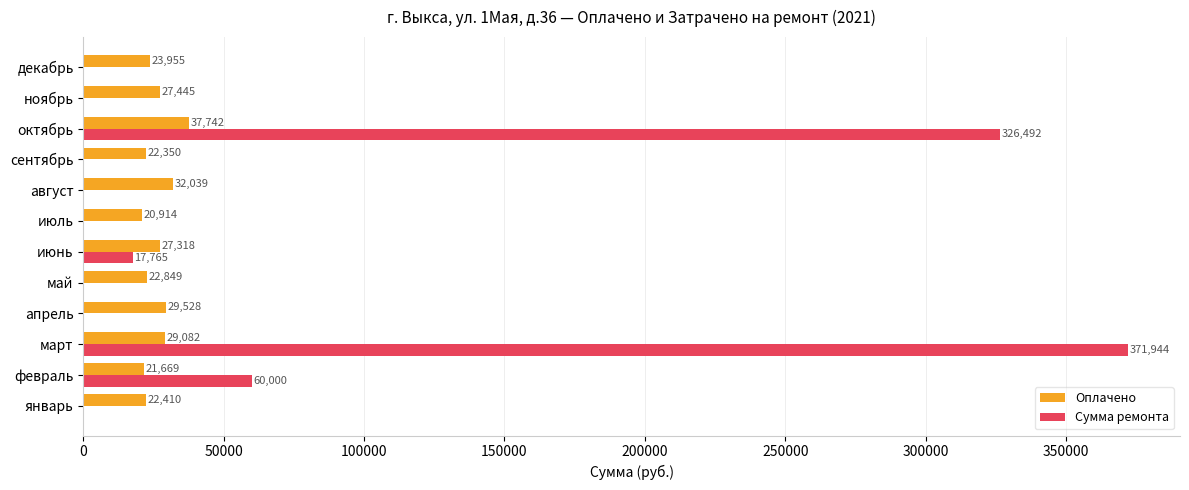

Is it true that Сумма ремонта equals -188658.3 at декабрь?

False